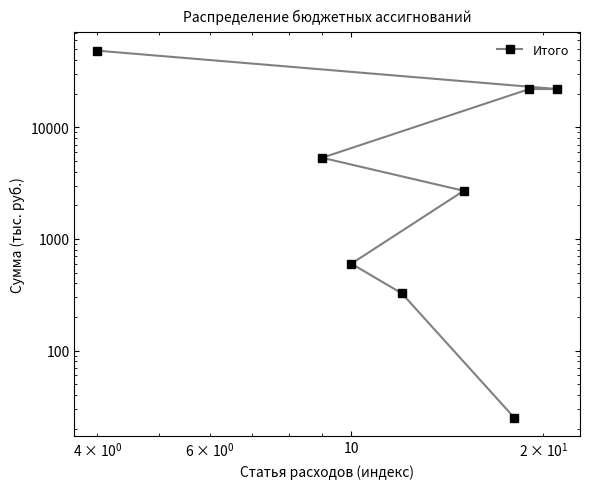

How many data points does each series have?

8